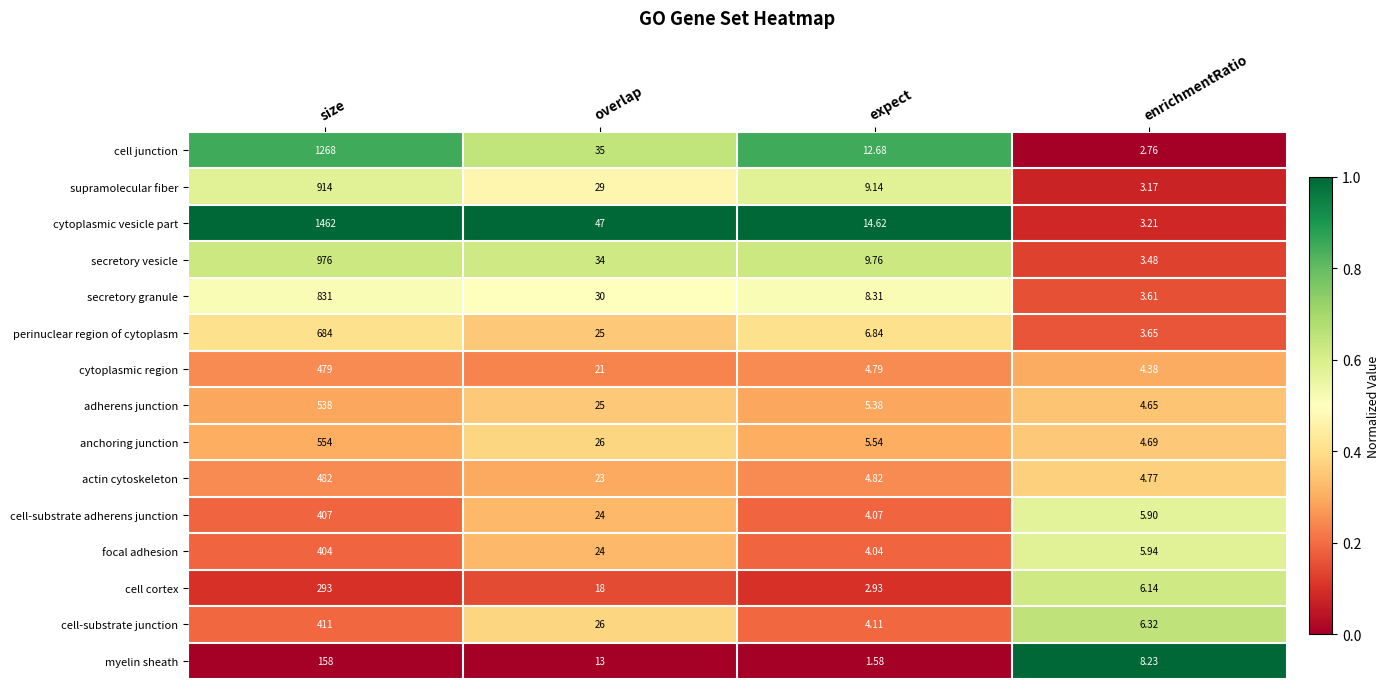

Which series has the largest range (max minus min)?

cytoplasmic vesicle part